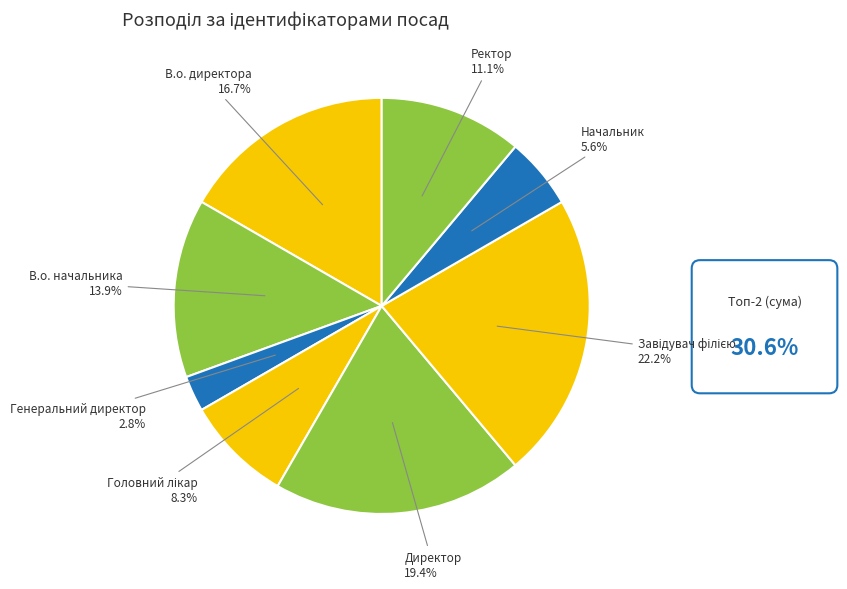

To the nearest percent, what is the difference between the largest and smallest slice percentages?

19%